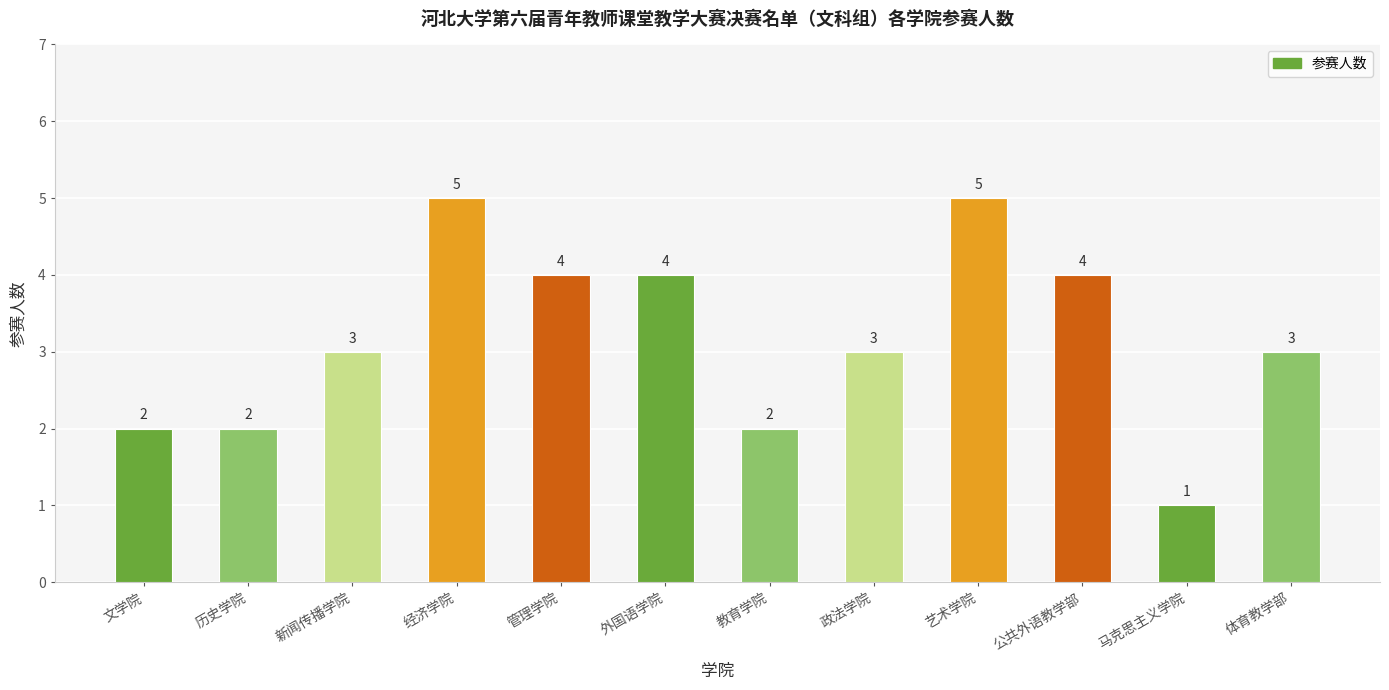

What is the maximum value shown in the chart?

5